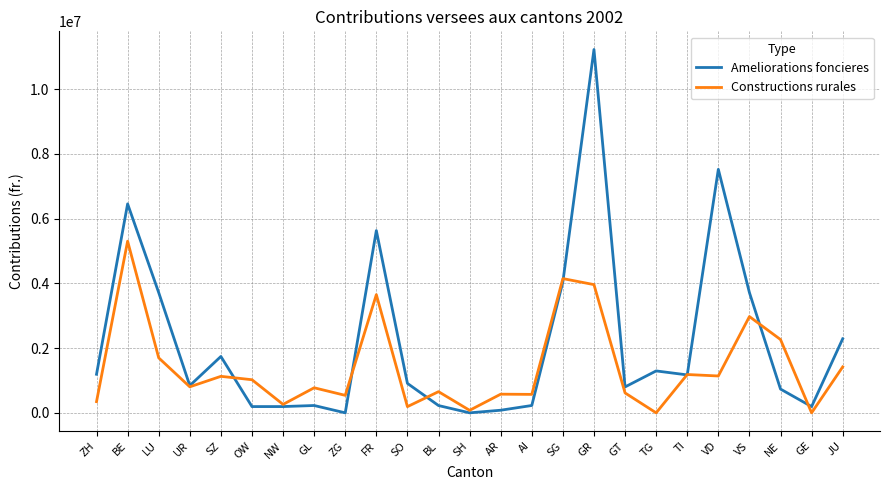

Which series has the widest spread of values?

Ameliorations foncieres